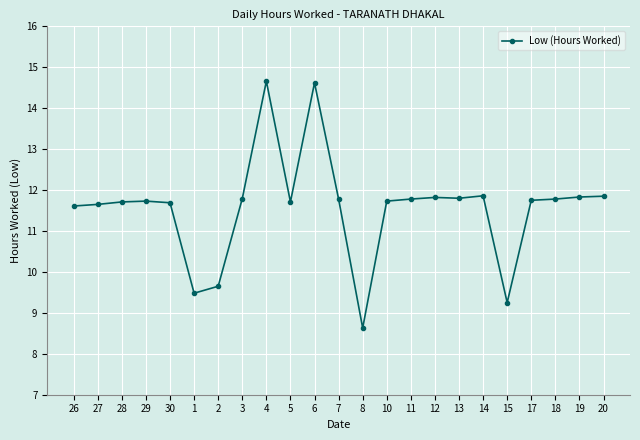

Where does the data first go above 11?

26